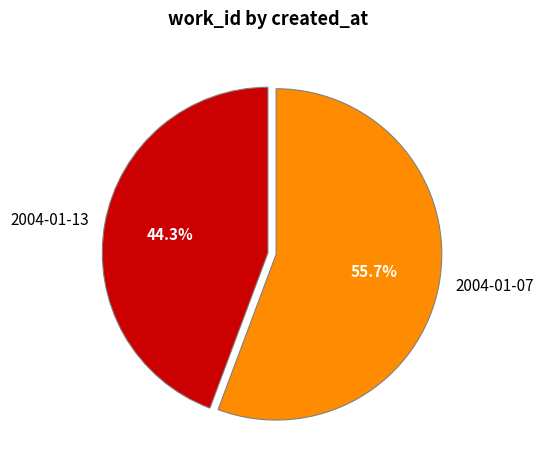

Is it true that 2004-01-13 is 44% of the pie?

True